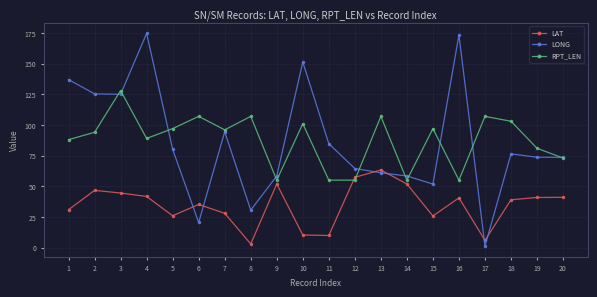

What are all the series names shown in the legend?

LAT, LONG, RPT_LEN